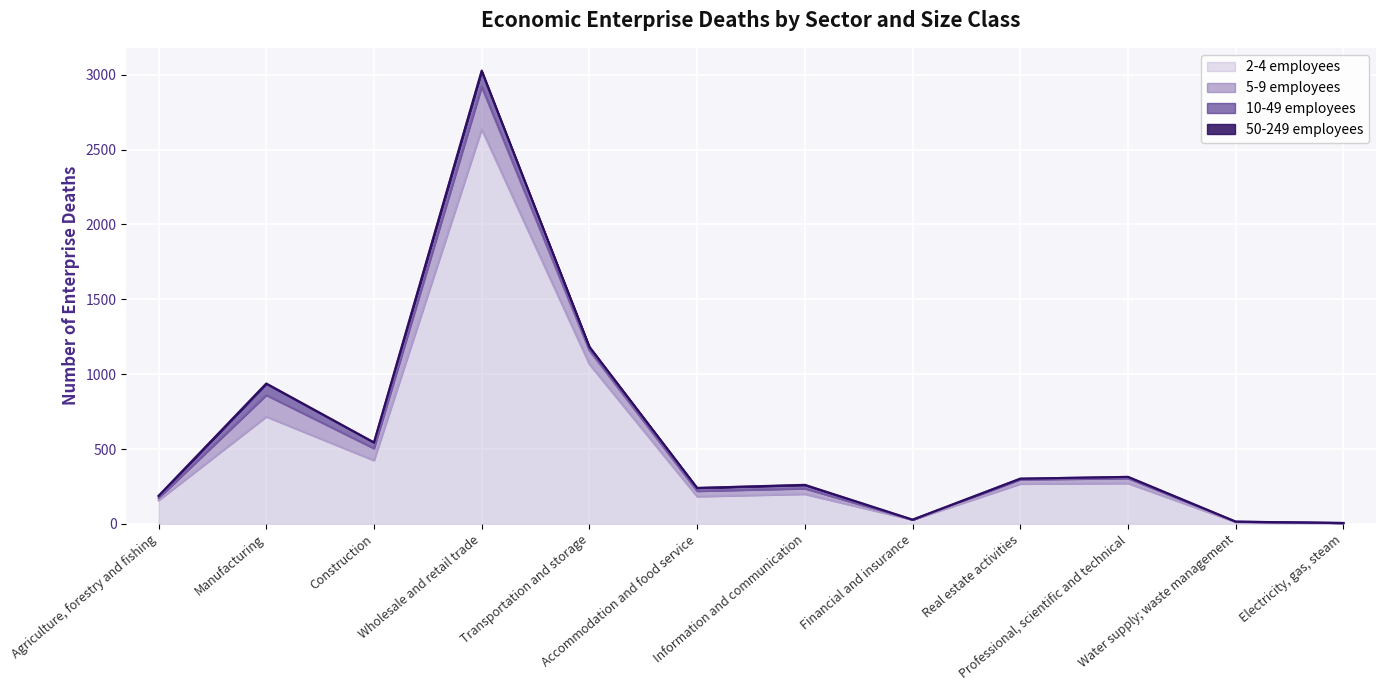

What are all the series names shown in the legend?

2-4 employees, 5-9 employees, 10-49 employees, 50-249 employees